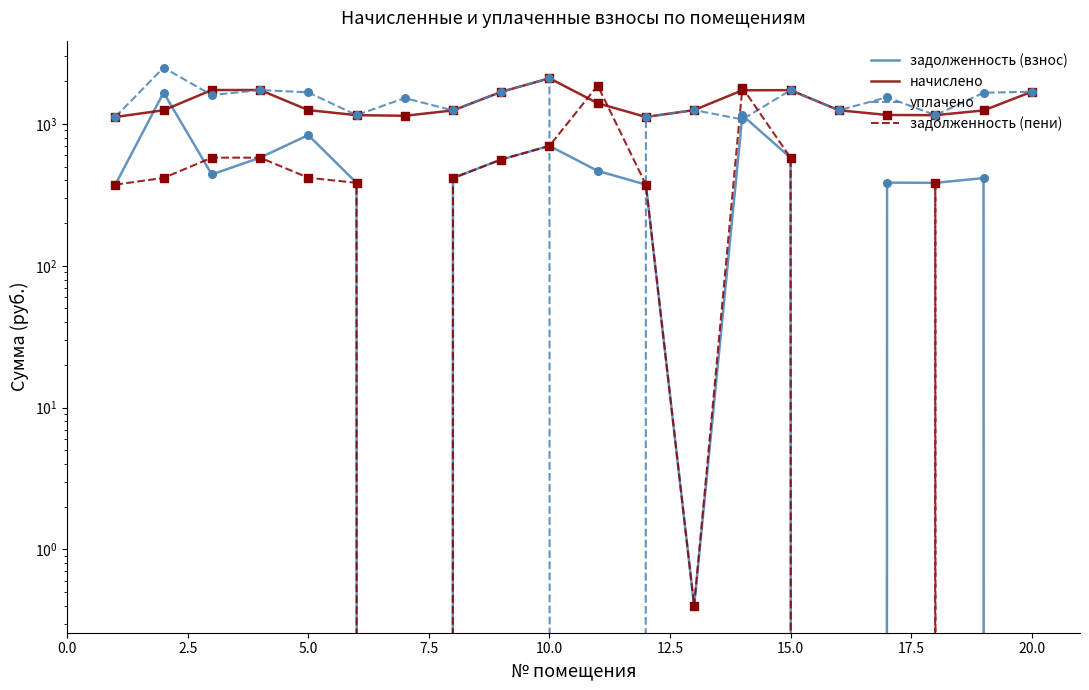

Which series reaches the minimum Y coordinate?

задолженность (взнос)